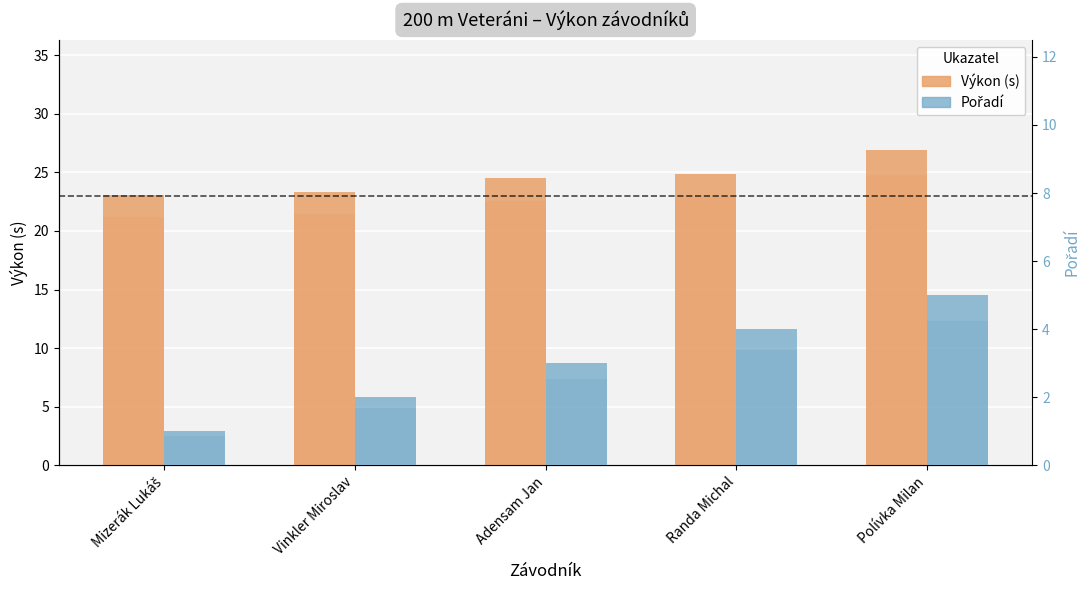

What is the sum of all Pořadí values?

15.0